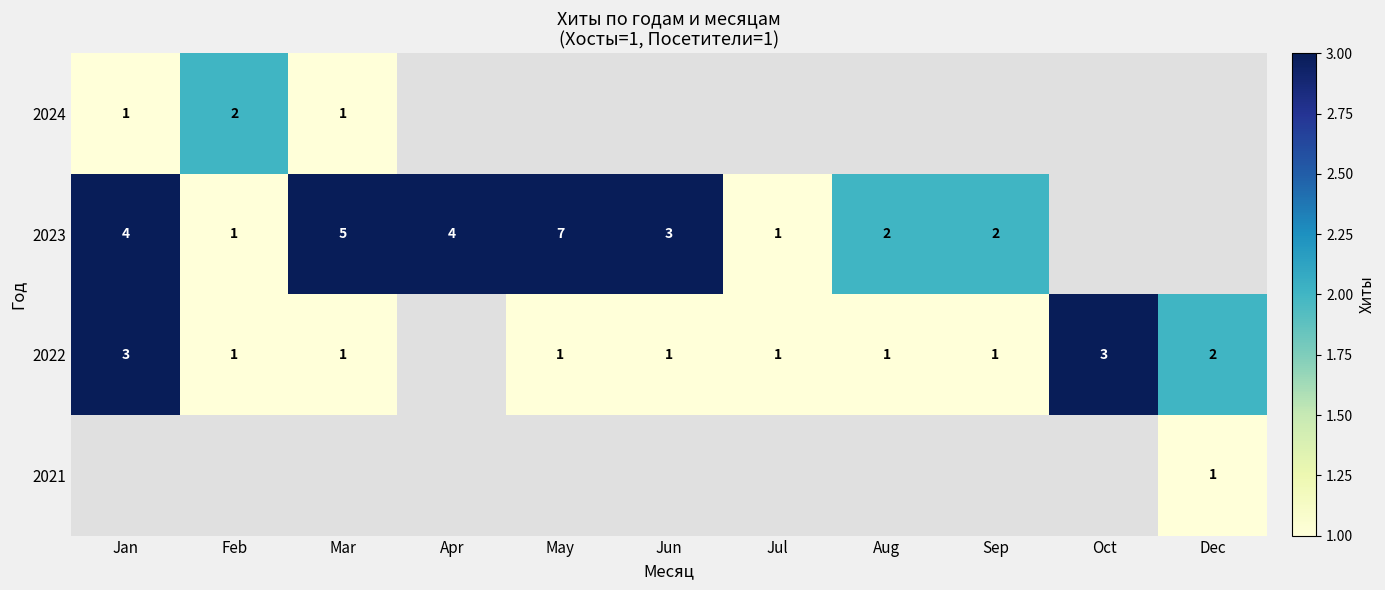

What is the difference between the maximum and minimum values in the row_2 series?

2.0